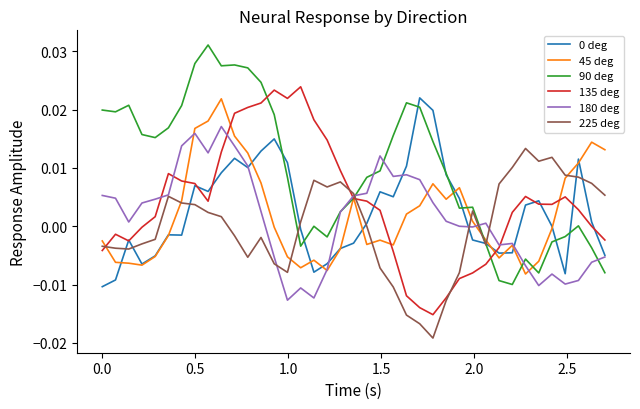

Which series has the largest total across all categories?

90 deg